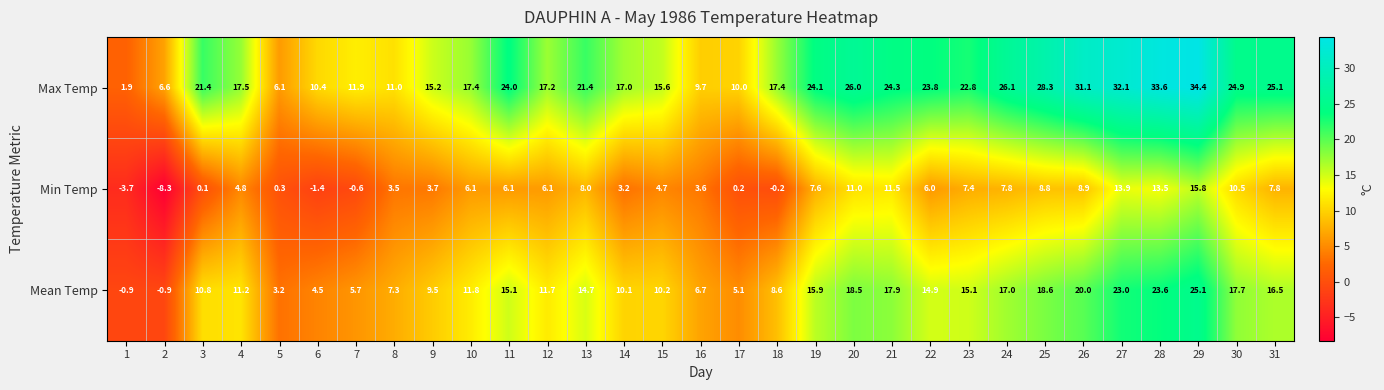

Where is Max Temp nearest to the value 18?

4